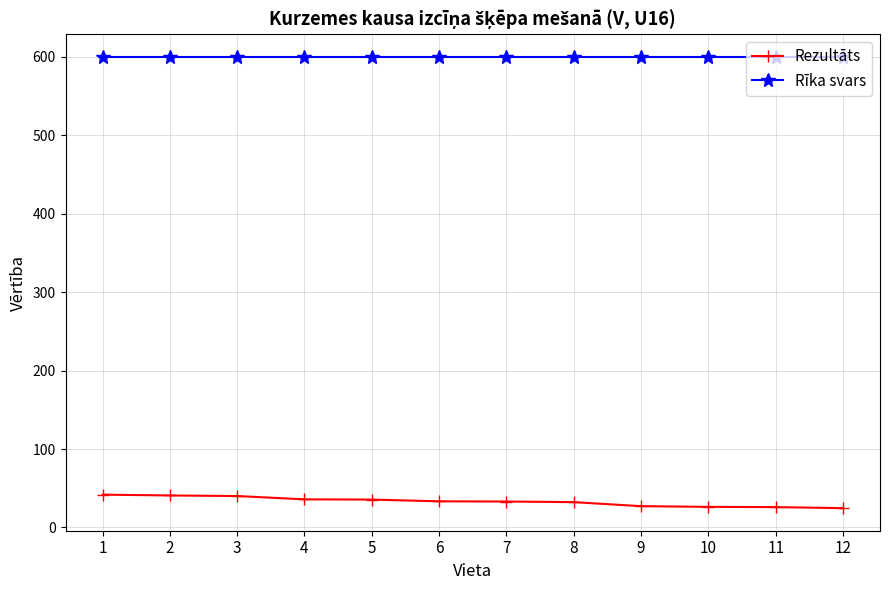

Is it true that Rezultāts equals 32.3 at 8?

True